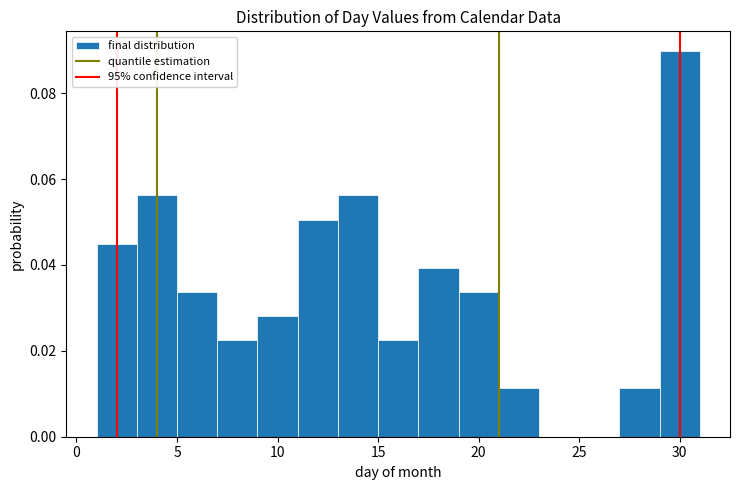

What is the height of the bar covering 29 to 31 on the x-axis? The values are not printed on the chart, so give them approximately, as read against the axis.

0.090